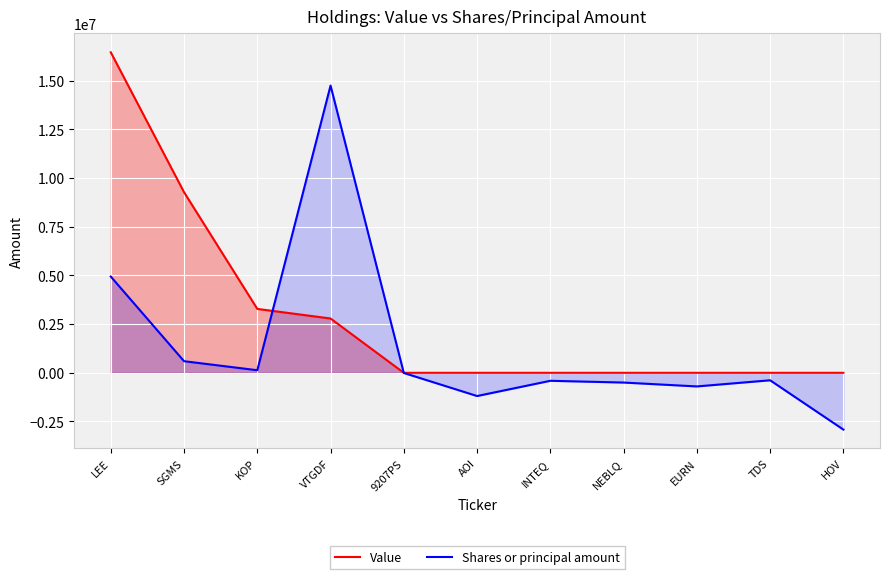

Which series has the widest spread of values?

Shares or principal amount